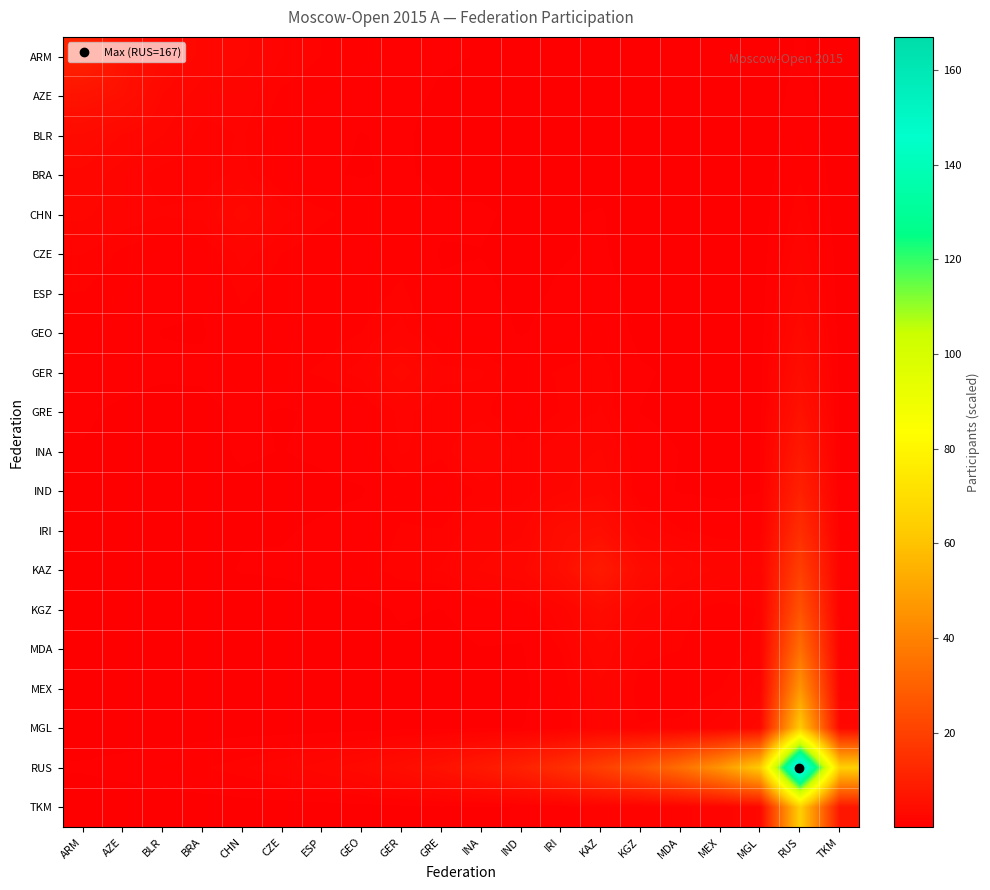

Which category has the highest value across all series?

RUS